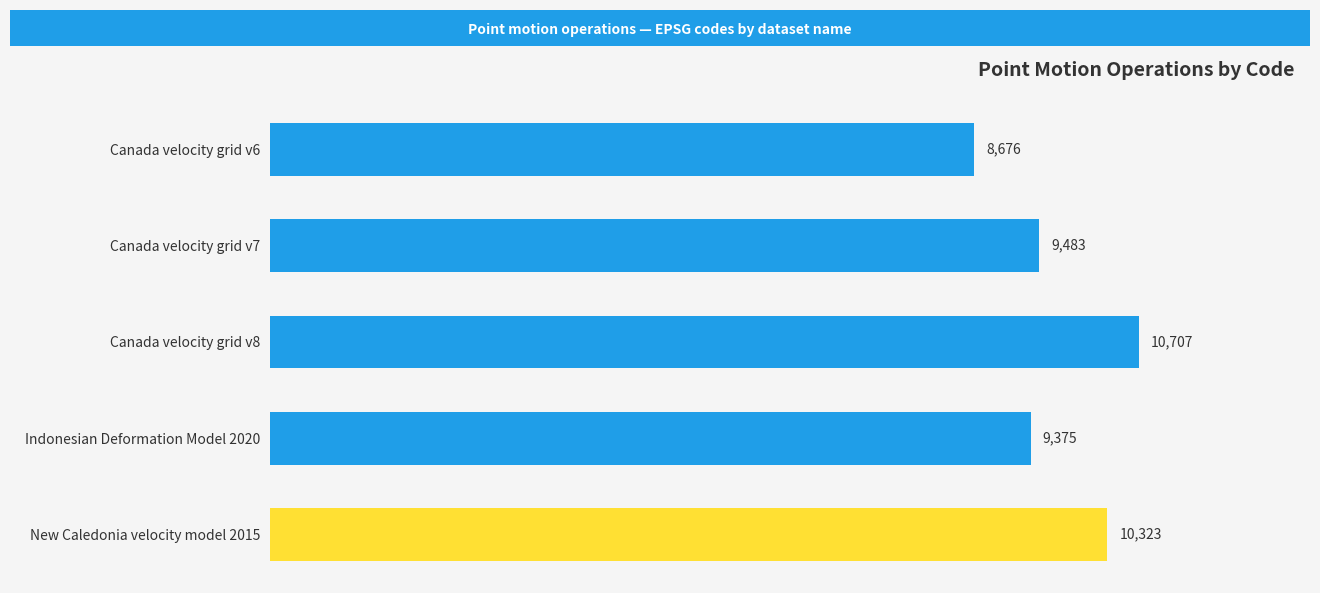

Between Indonesian Deformation Model 2020 and Canada velocity grid v8, which is larger?

Canada velocity grid v8